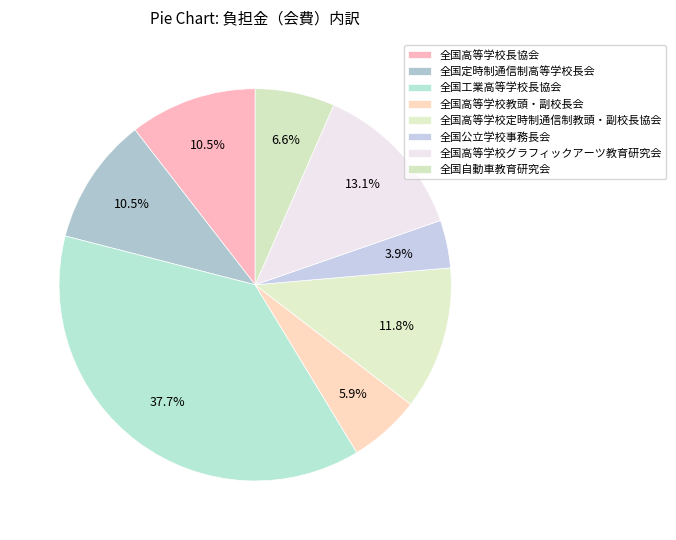

Is it true that 全国工業高等学校長協会 is 38% of the pie?

True